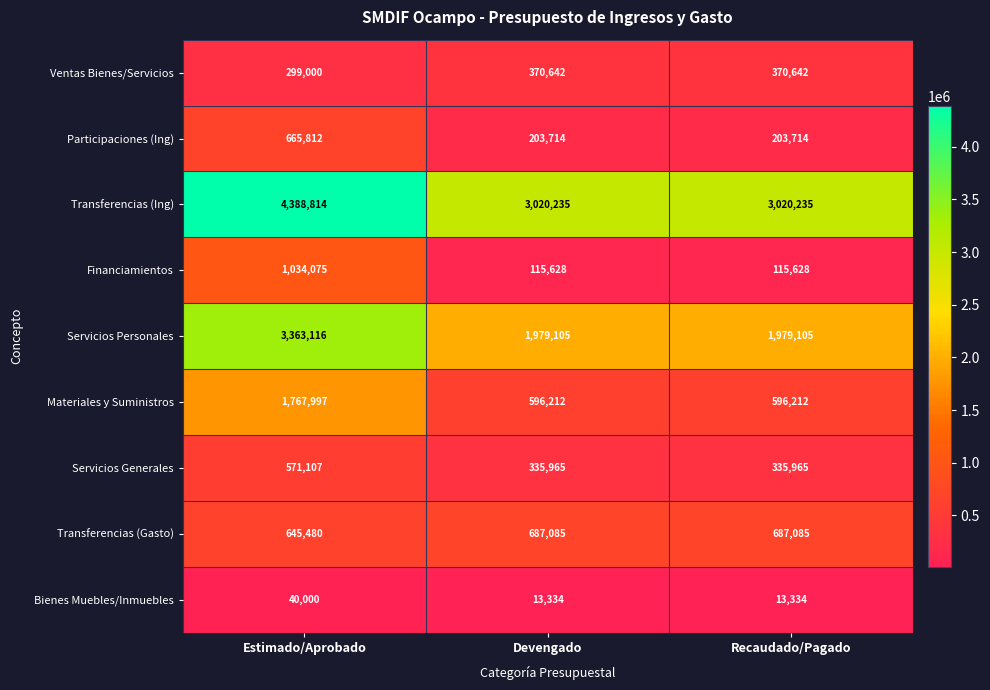

How many data points does each series have?

3